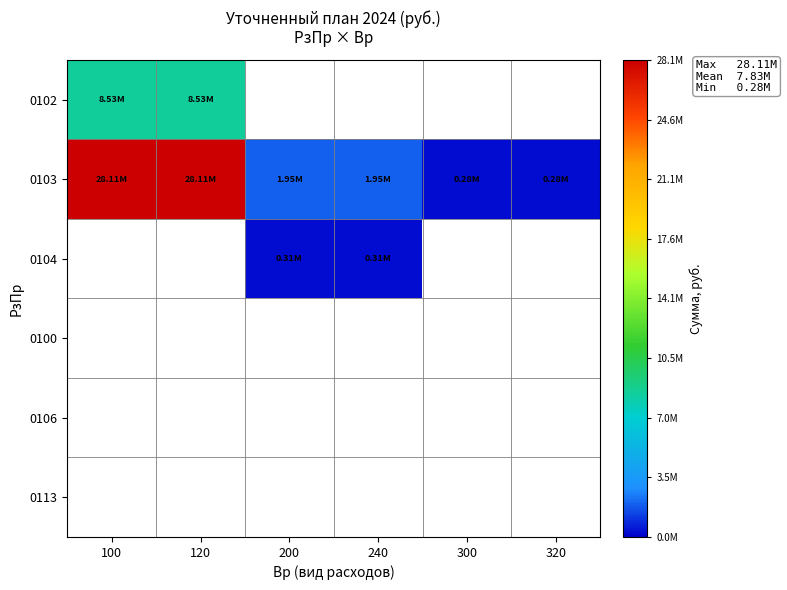

Is the value of 0103 at 120 greater than the value of 0106 at 240?

No